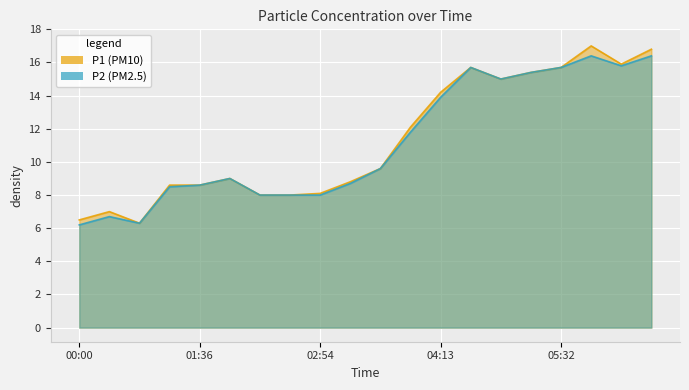

Which category has the lowest value across all series?

00:00